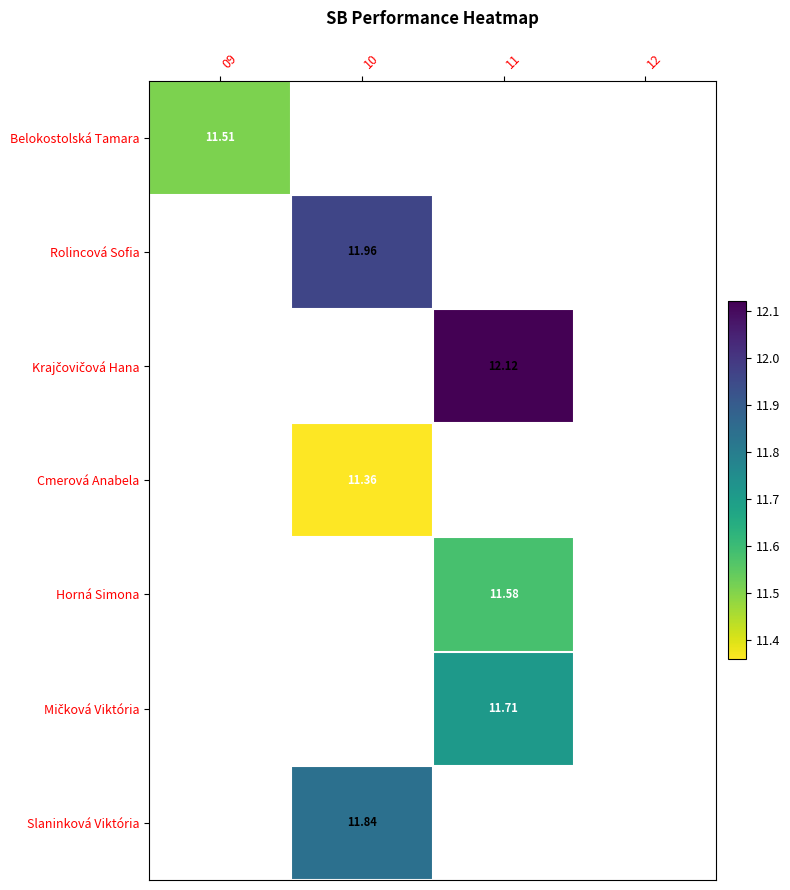

How many distinct data groups are displayed?

7